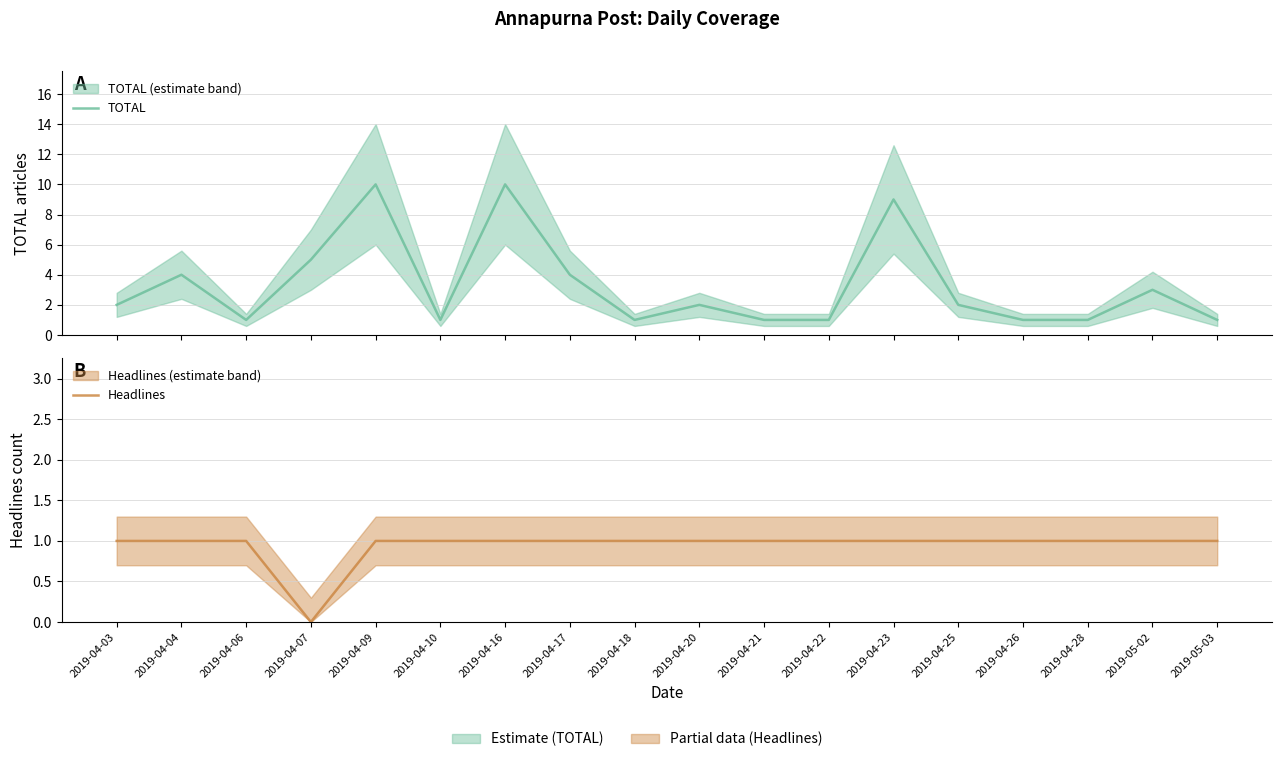

What is the sum of all Headlines values?

17